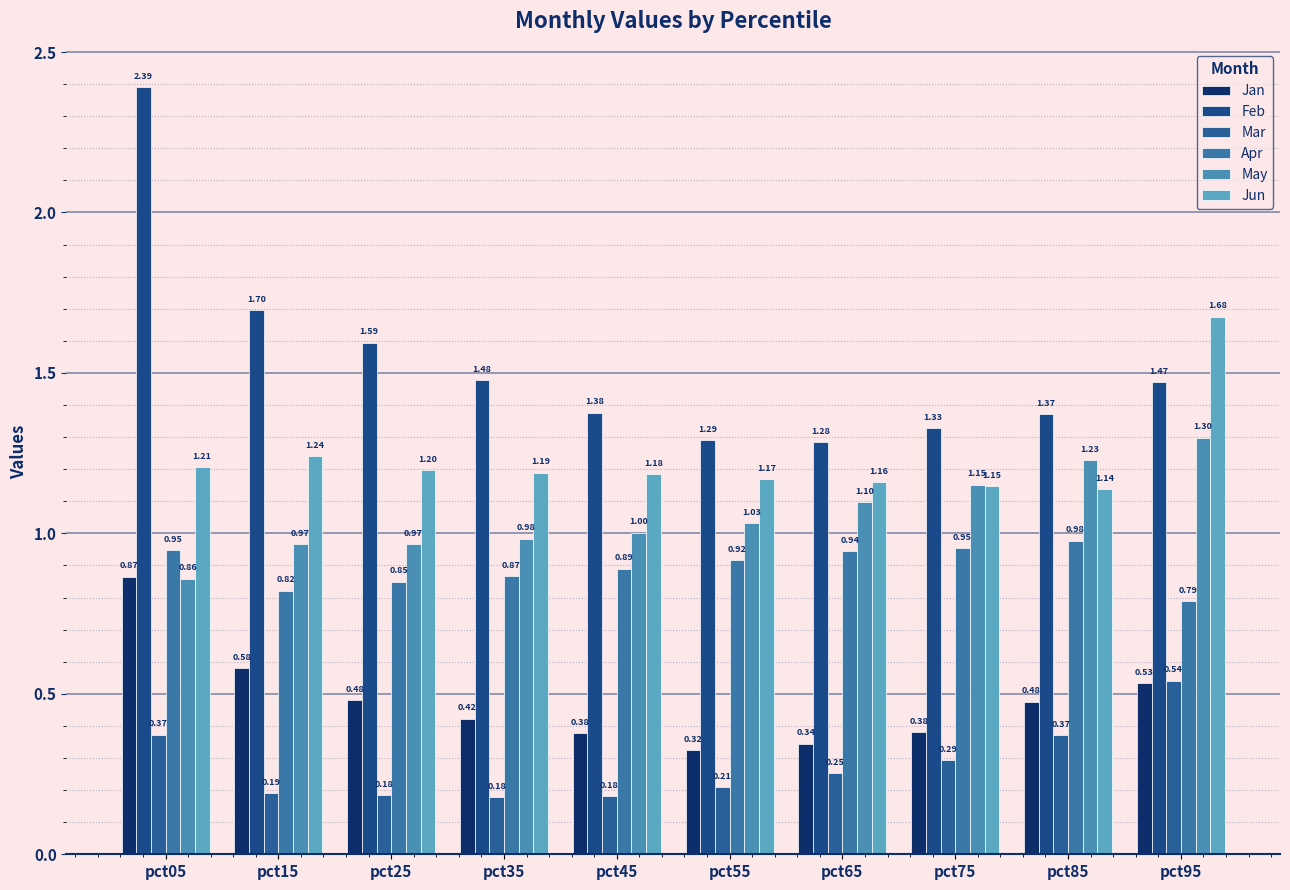

What is the maximum value shown in the chart?

2.4